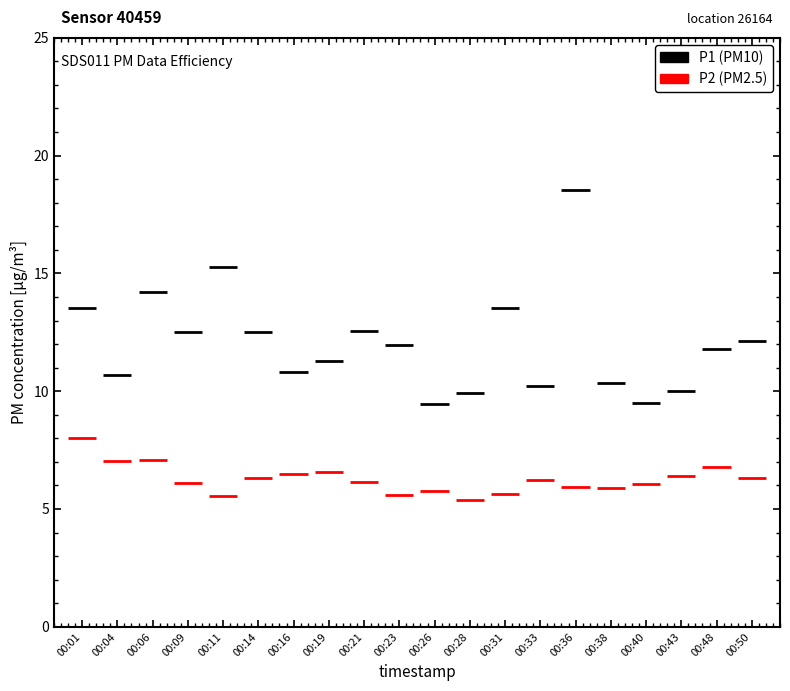

Does the chart have visible grid lines?

No